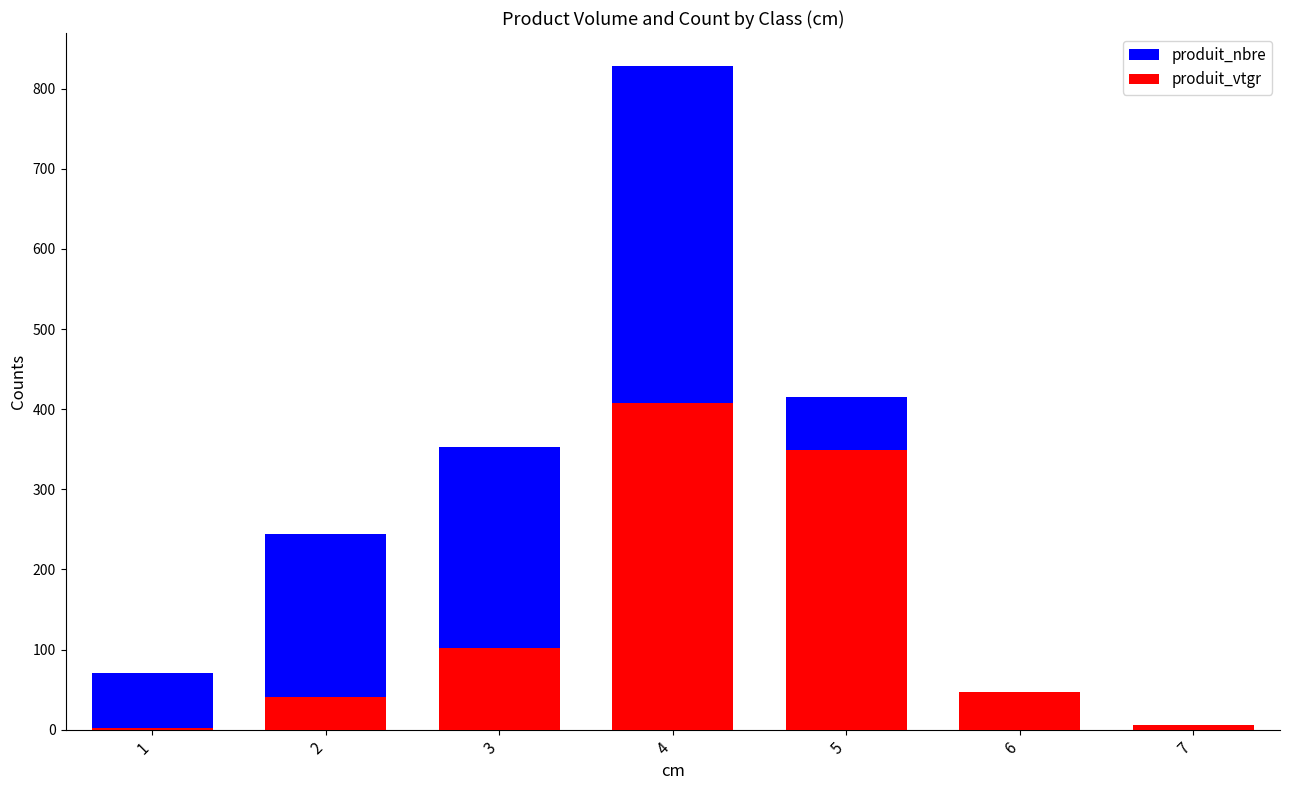

Rank the categories by produit_nbre value from highest to lowest.

4, 5, 3, 2, 1, 6, 7